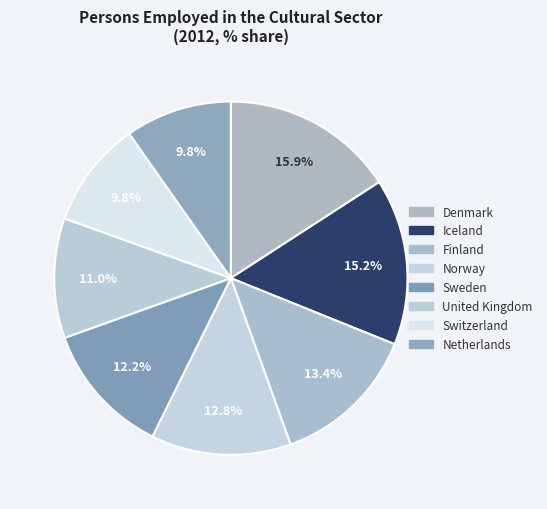

How many slices are in this pie chart?

8